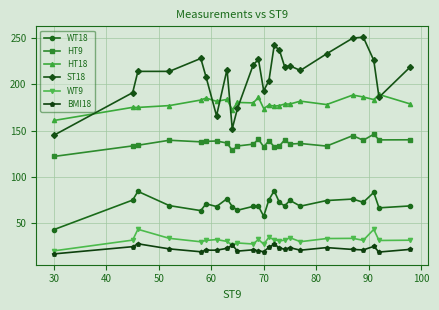

How many interior local valleys does the WT18 series have?

8